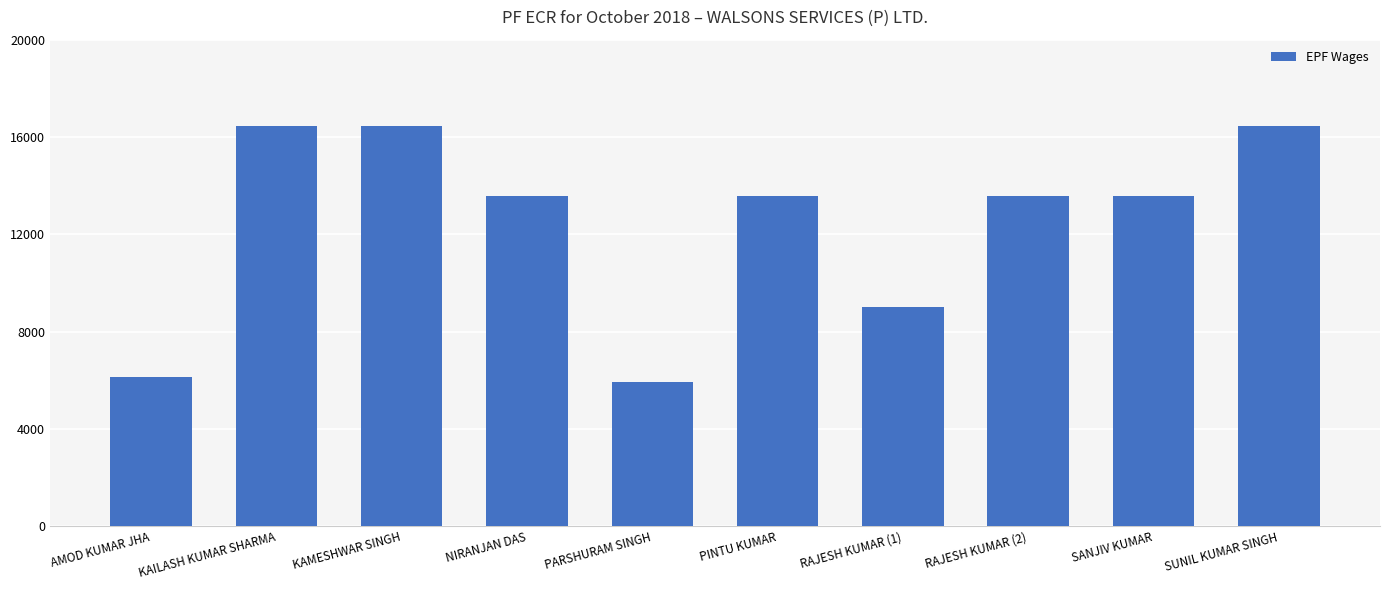

True or false: the data shows 13584 at RAJESH KUMAR (2).

True